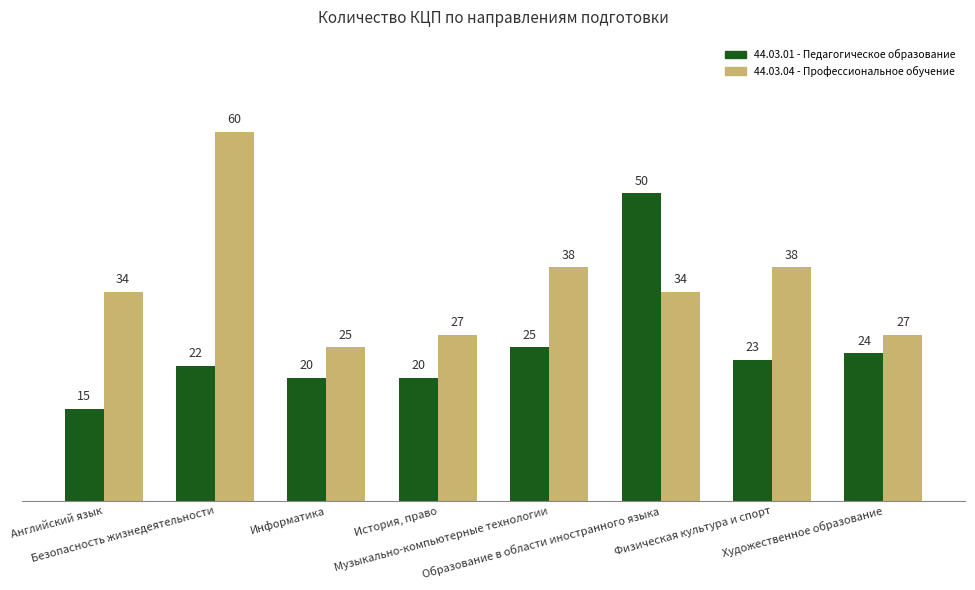

True or false: 44.03.01 - Педагогическое образование has a value of 23 at Физическая культура и спорт.

True